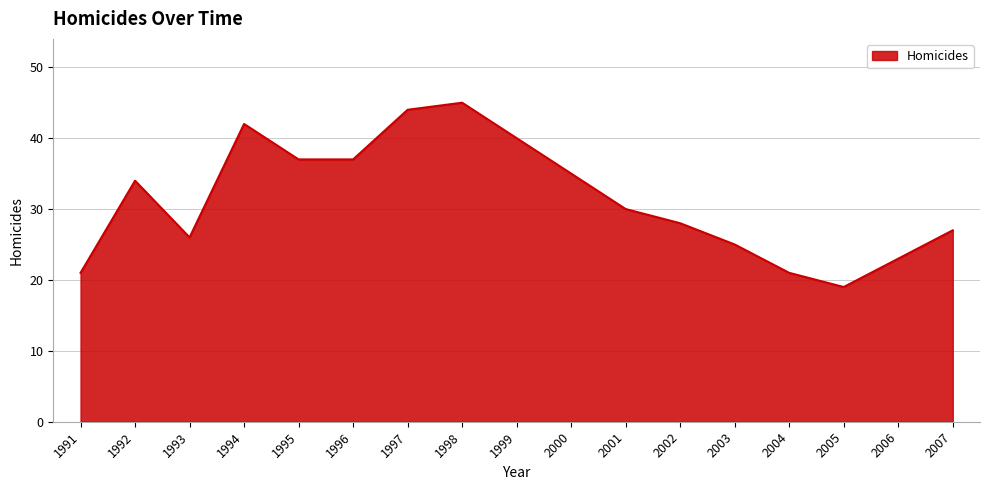

Does the chart have visible grid lines?

Yes